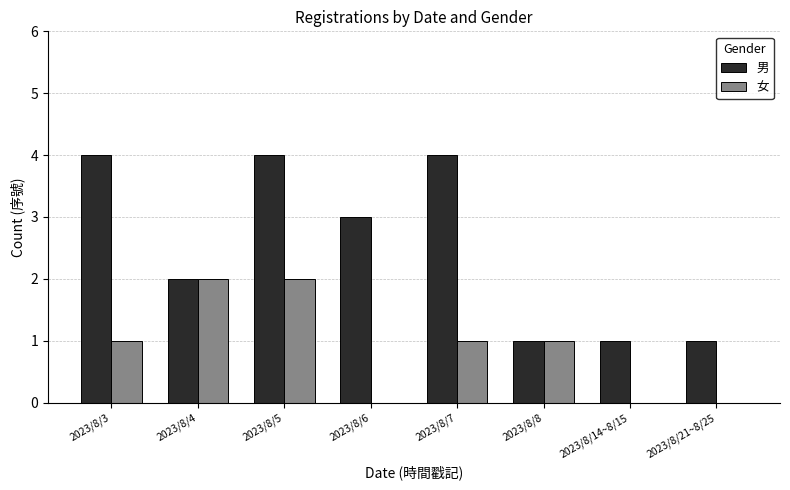

Between 2023/8/3 and 2023/8/5, which series saw the biggest shift?

女